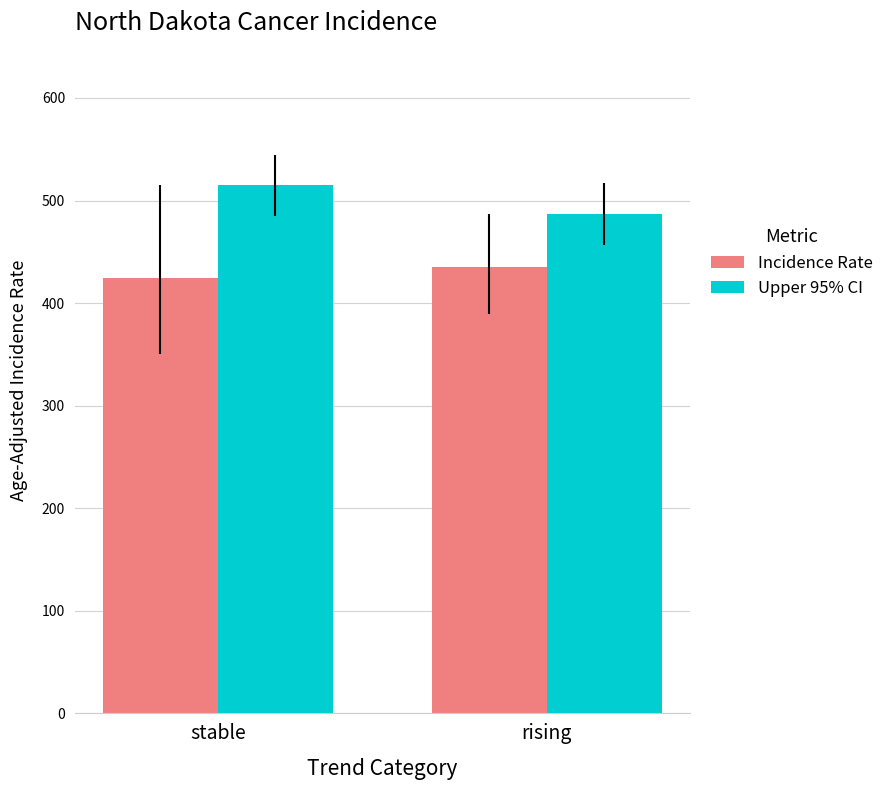

Reading left to right, list all the values displayed in this chart.

Incidence Rate: 424.7	435.3
Upper 95% CI: 514.7	486.8